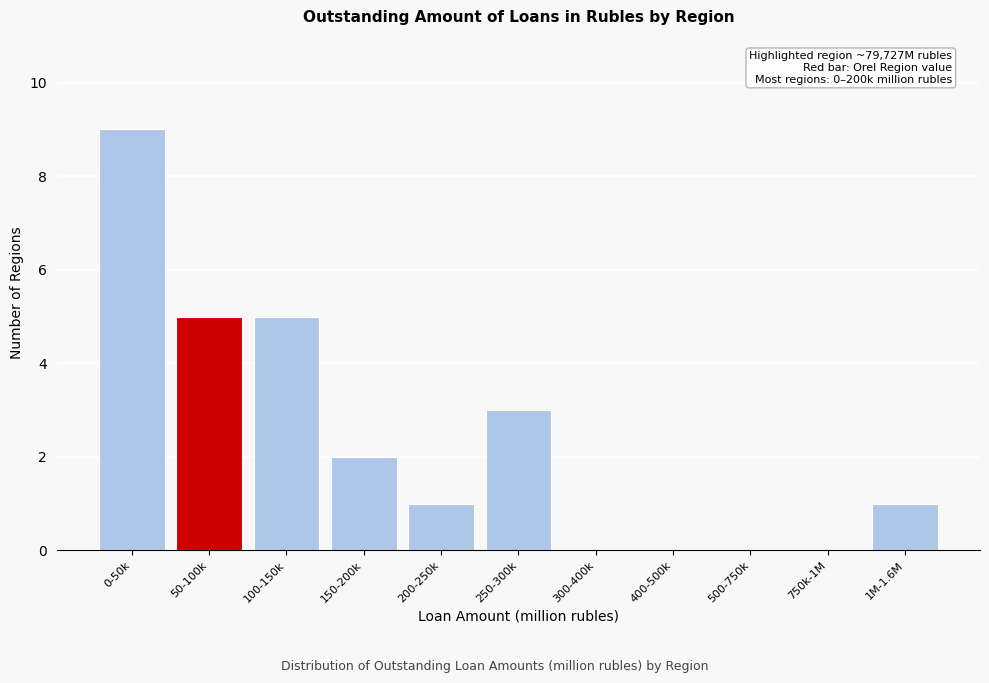

Reading left to right, what are all the values shown in this chart?

0-50k=9	50-100k=5	100-150k=5	150-200k=2	200-250k=1	250-300k=3	300-400k=0	400-500k=0	500-750k=0	750k-1M=0	1M-1.6M=1